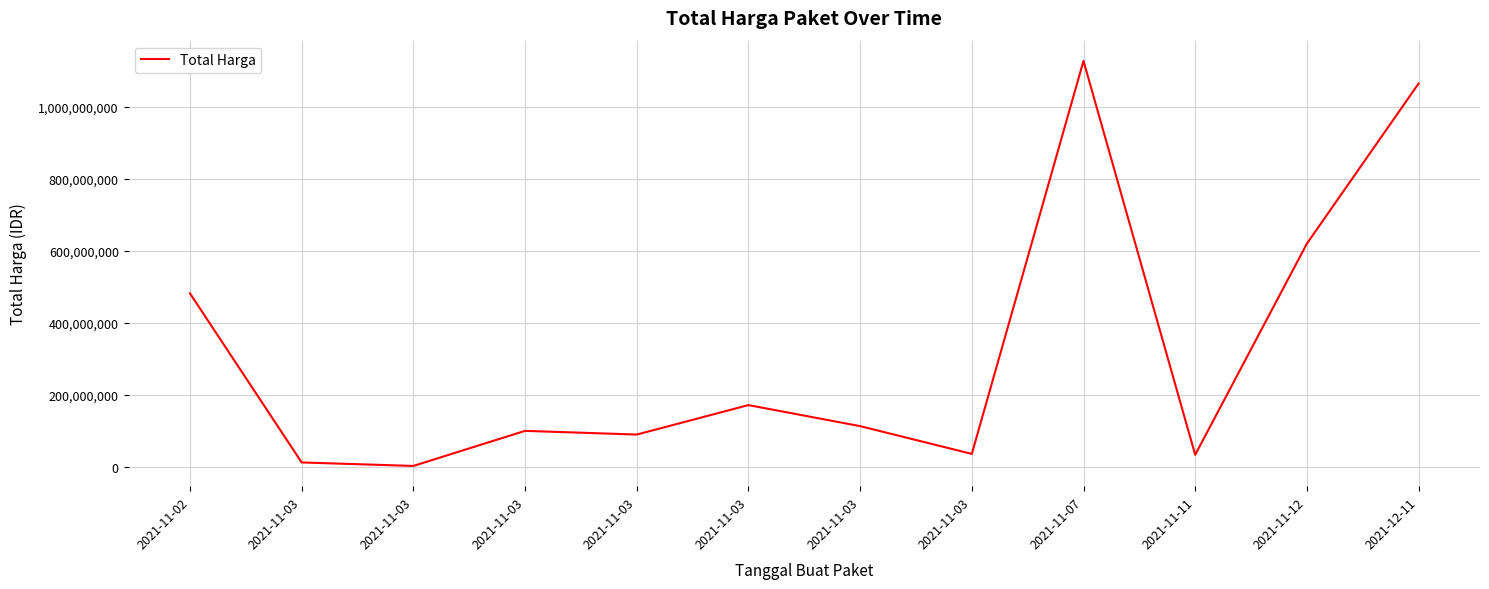

List the labels in order of value, smallest first.

2021-11-03, 2021-11-03, 2021-11-11, 2021-11-03, 2021-11-03, 2021-11-03, 2021-11-03, 2021-11-03, 2021-11-02, 2021-11-12, 2021-12-11, 2021-11-07